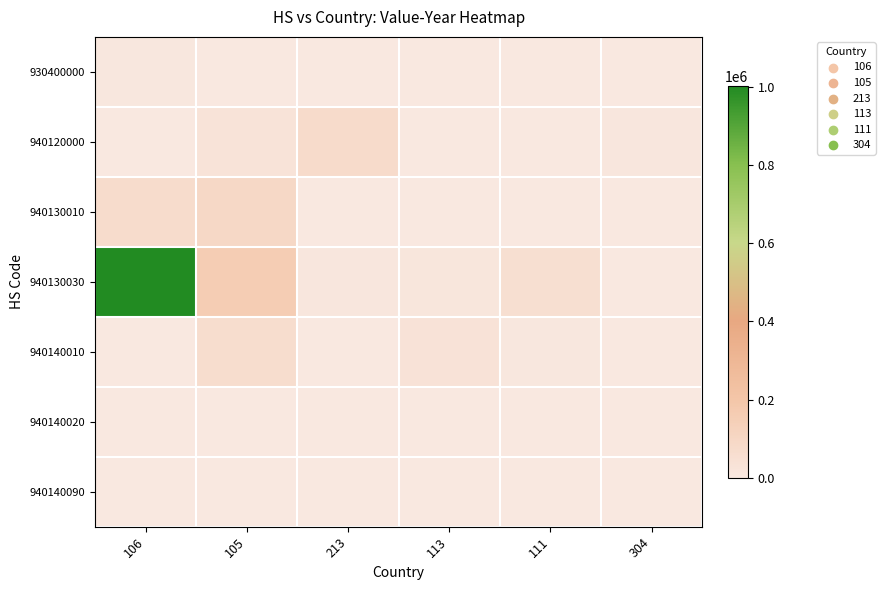

Which has a higher value, 213 or 106?

106